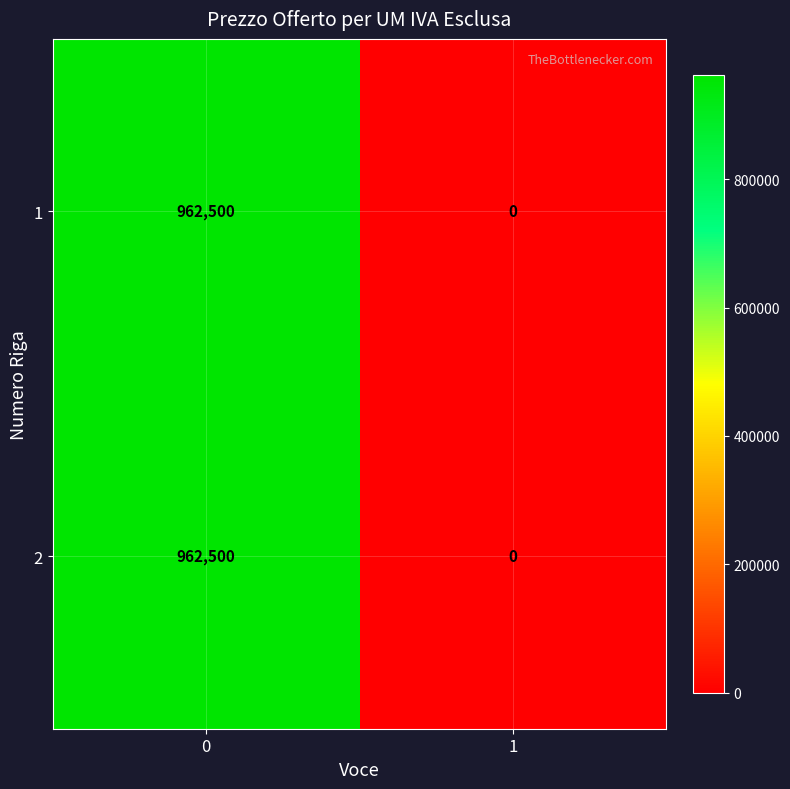

What is the average value of the 2 series?

481250